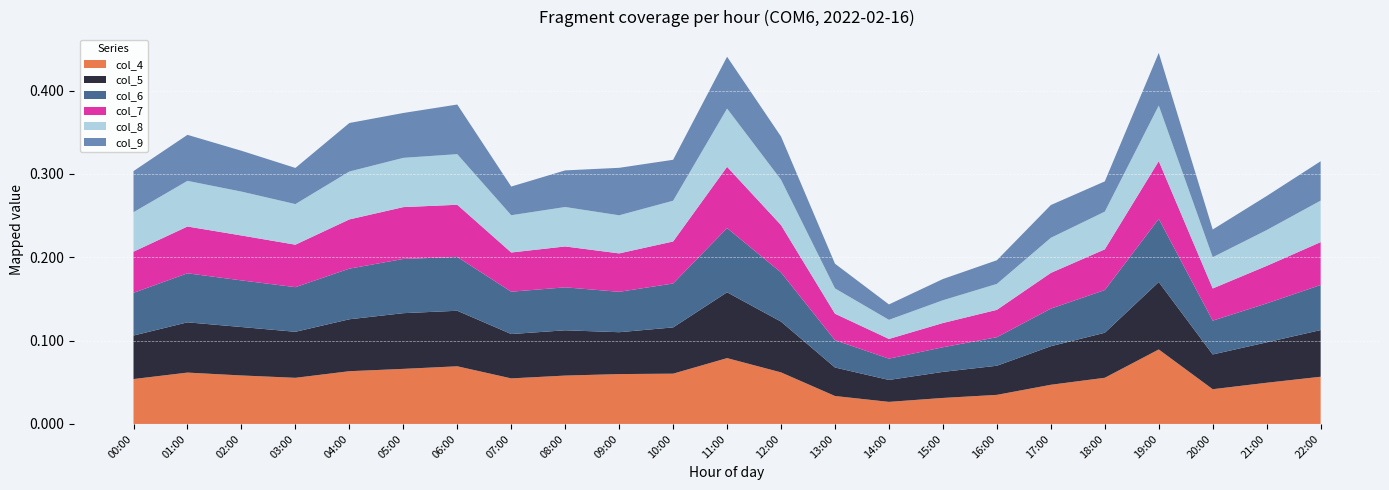

Reading right to left, extract all data points from this chart.

col_4: 0.1	0.0	0.0	0.1	0.1	0.0	0.0	0.0	0.0	0.0	0.1	0.1	0.1	0.1	0.1	0.1	0.1	0.1	0.1	0.1	0.1	0.1	0.1
col_5: 0.1	0.0	0.0	0.1	0.1	0.0	0.0	0.0	0.0	0.0	0.1	0.1	0.1	0.1	0.1	0.1	0.1	0.1	0.1	0.1	0.1	0.1	0.1
col_6: 0.1	0.0	0.0	0.1	0.1	0.0	0.0	0.0	0.0	0.0	0.1	0.1	0.1	0.0	0.1	0.1	0.1	0.1	0.1	0.1	0.1	0.1	0.1
col_7: 0.1	0.0	0.0	0.1	0.0	0.0	0.0	0.0	0.0	0.0	0.1	0.1	0.1	0.0	0.0	0.0	0.1	0.1	0.1	0.1	0.1	0.1	0.0
col_8: 0.0	0.0	0.0	0.1	0.0	0.0	0.0	0.0	0.0	0.0	0.1	0.1	0.0	0.0	0.0	0.0	0.1	0.1	0.1	0.0	0.1	0.1	0.0
col_9: 0.0	0.0	0.0	0.1	0.0	0.0	0.0	0.0	0.0	0.0	0.1	0.1	0.0	0.1	0.0	0.0	0.1	0.1	0.1	0.0	0.0	0.1	0.0